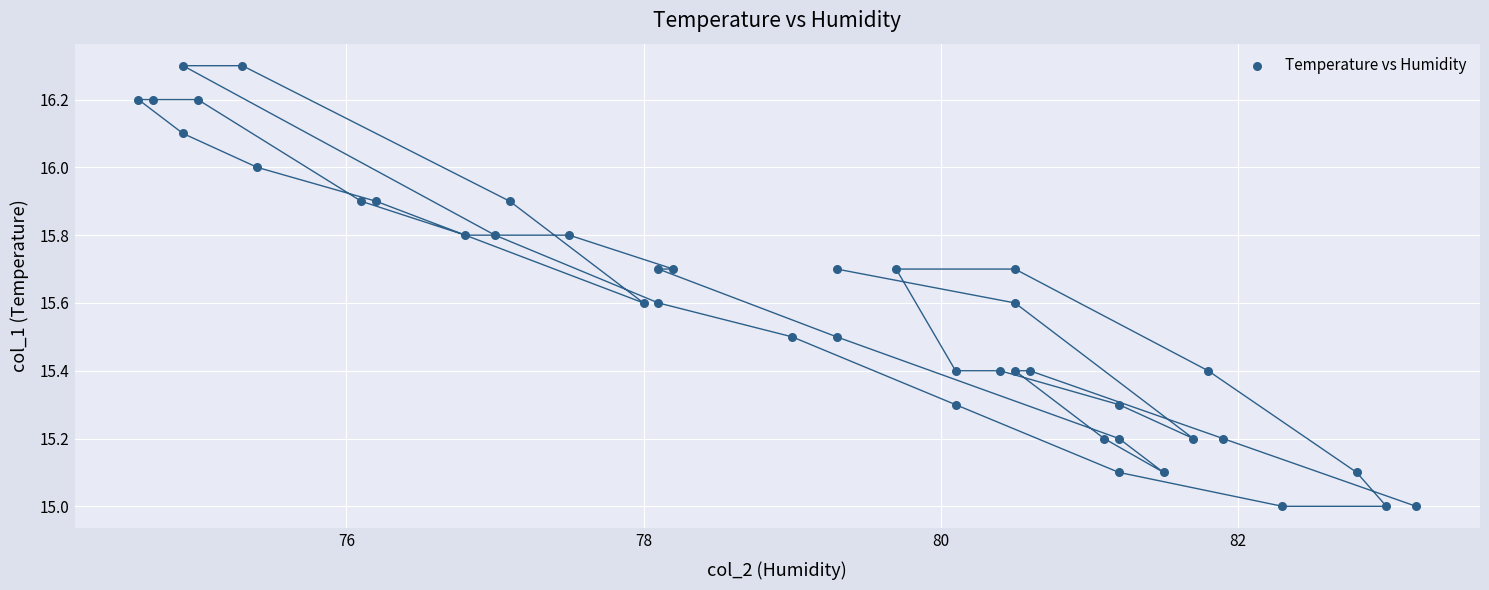

What is the range of Y values (max minus min)?

1.3